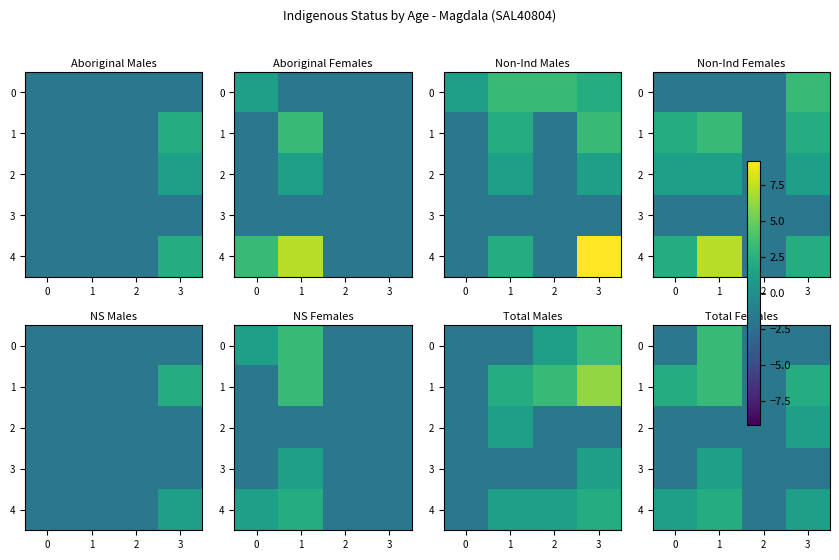

True or false: 1 has a value of 2.1 at 3.

True